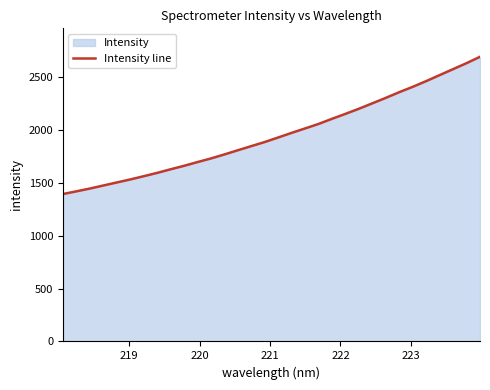

What is the maximum value shown in the chart?

2694.5